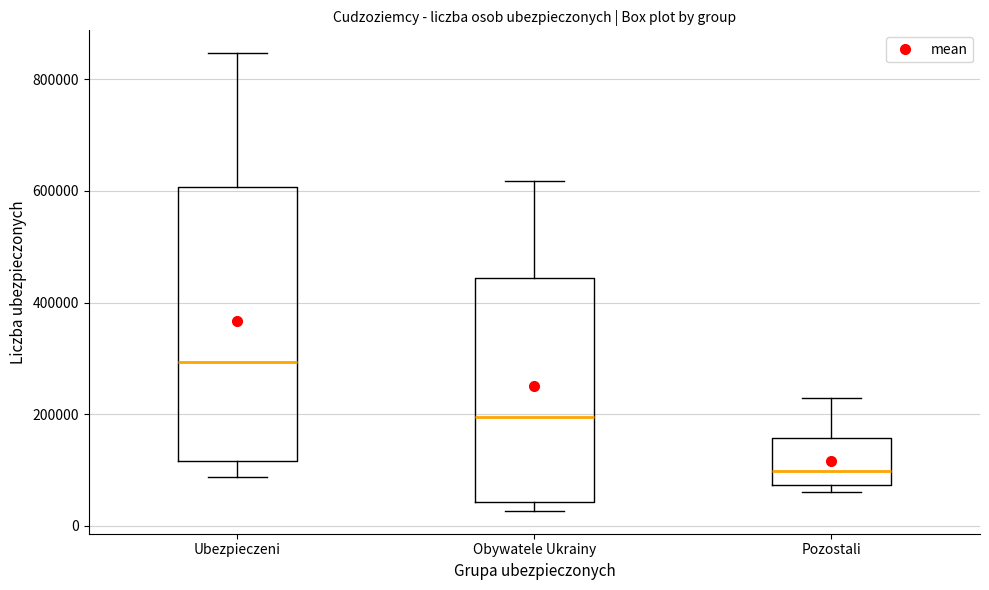

Where does the median line of the box for Ubezpieczeni sit on the y-axis? The values are not printed on the chart, so give them approximately, as read against the axis.

300000